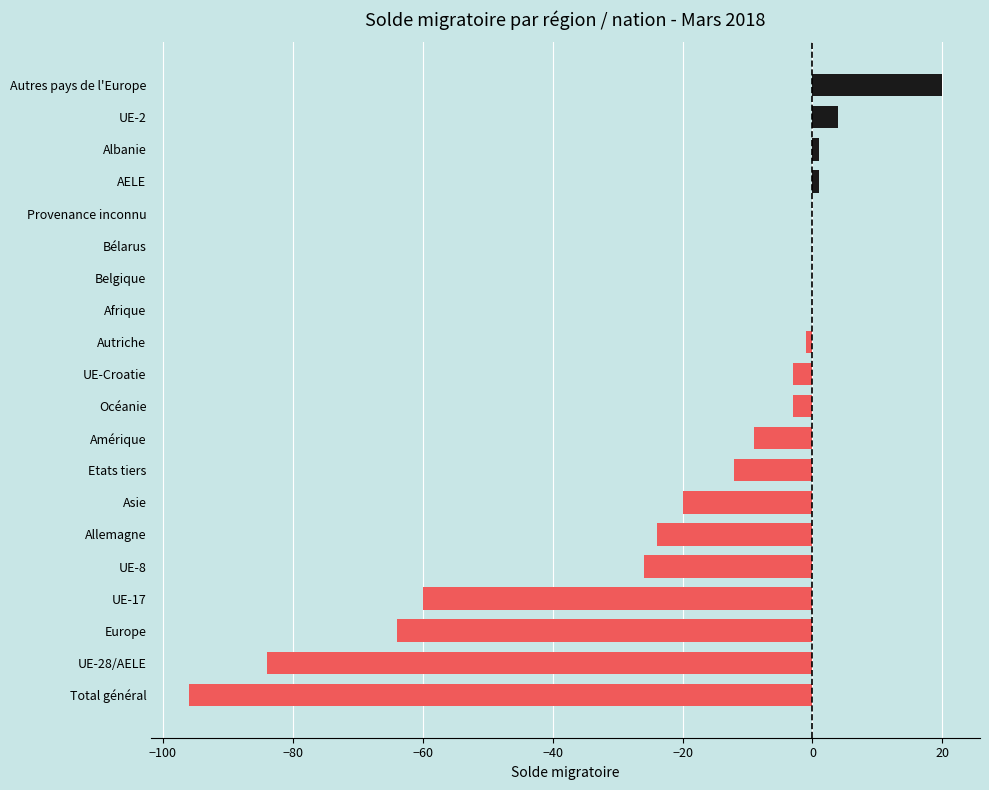

Reading top to bottom, transcribe all the data shown in this chart.

Autres pays de l'Europe=20	UE-2=4	Albanie=1	AELE=1	Provenance inconnu=0	Bélarus=0	Belgique=0	Afrique=0	Autriche=-1	UE-Croatie=-3	Océanie=-3	Amérique=-9	Etats tiers=-12	Asie=-20	Allemagne=-24	UE-8=-26	UE-17=-60	Europe=-64	UE-28/AELE=-84	Total général=-96